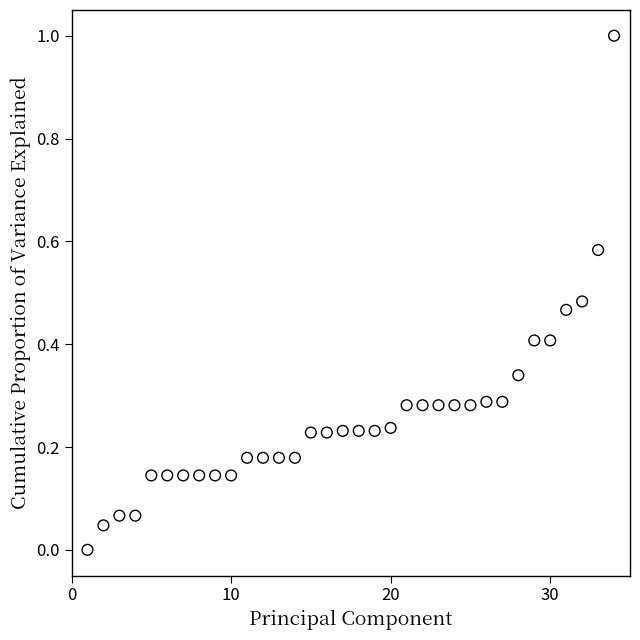

What is the range of X values (max minus min)?

33.0